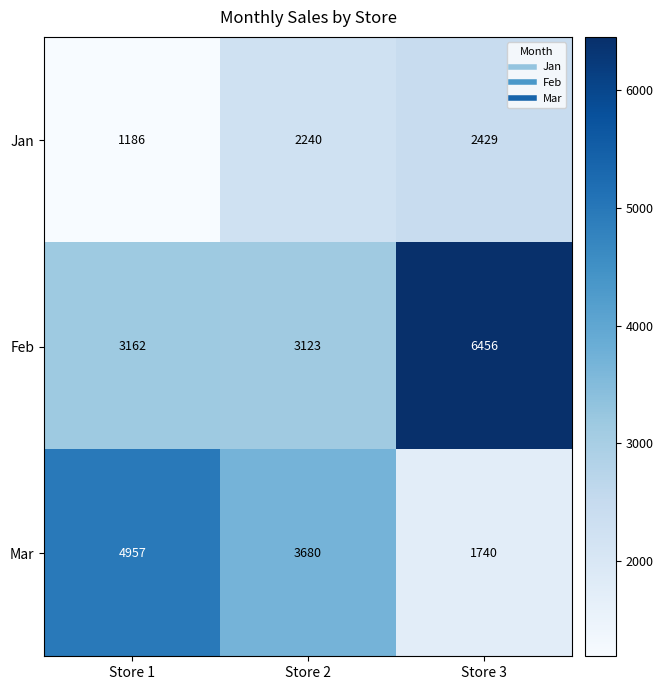

At which label does Mar reach its minimum?

Store 3